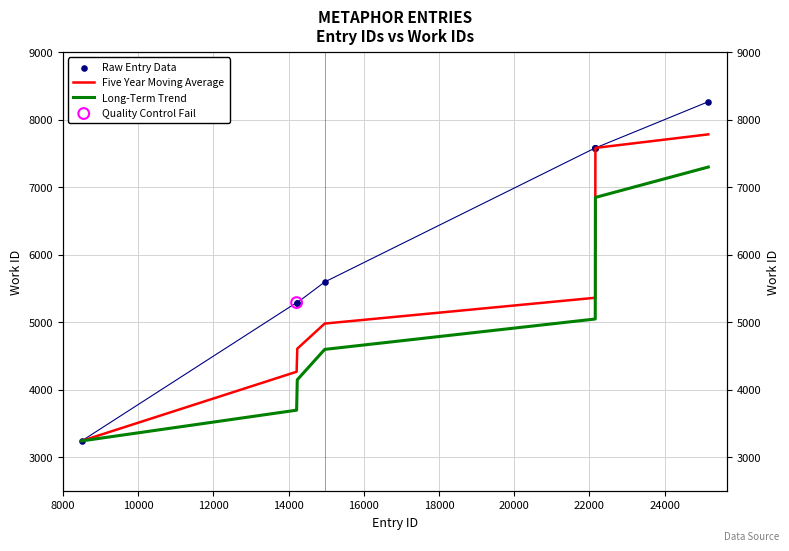

Which series has the widest spread of Y values?

Raw Entry Data